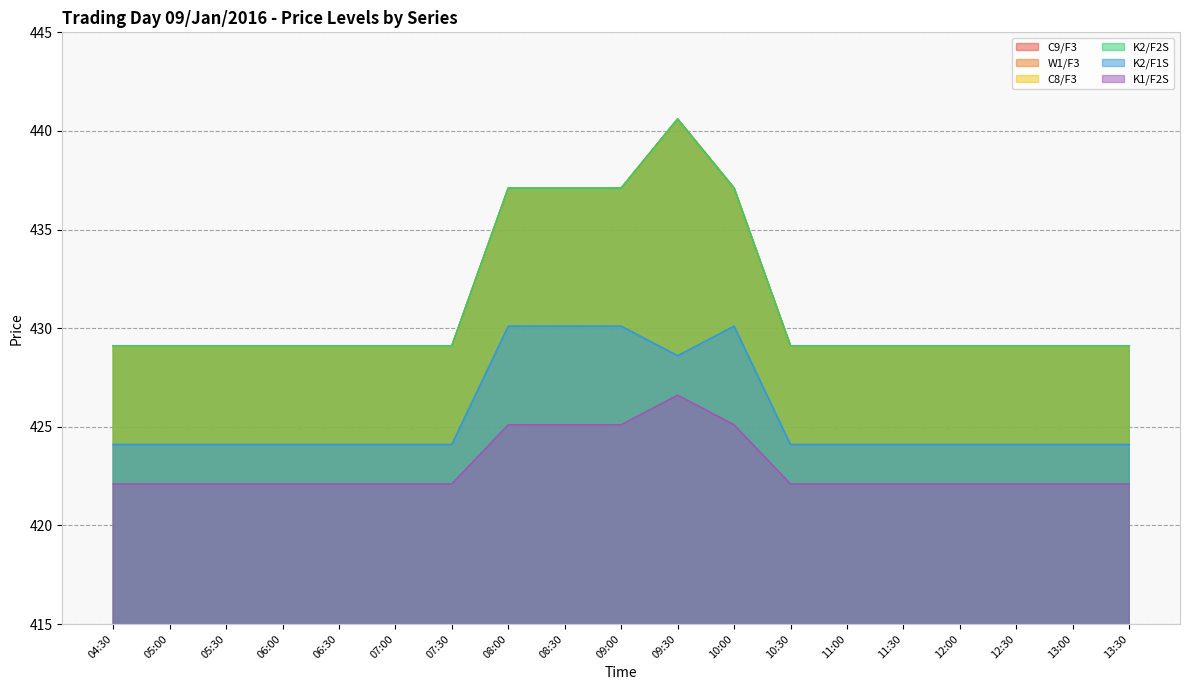

True or false: C8/F3 has more than 2 interior local peaks.

False